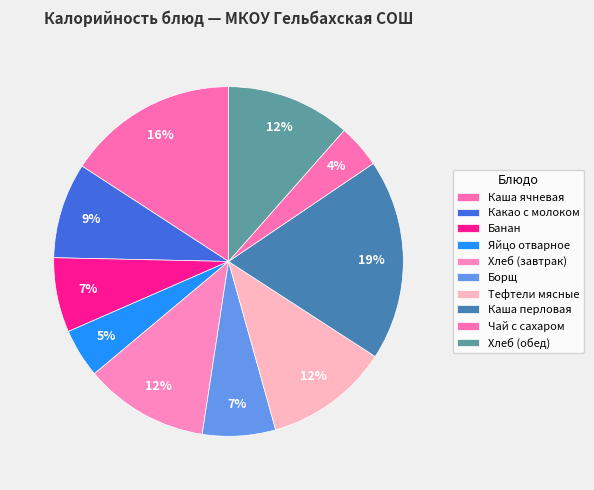

To the nearest percent, what portion does Какао с молоком represent?

9%